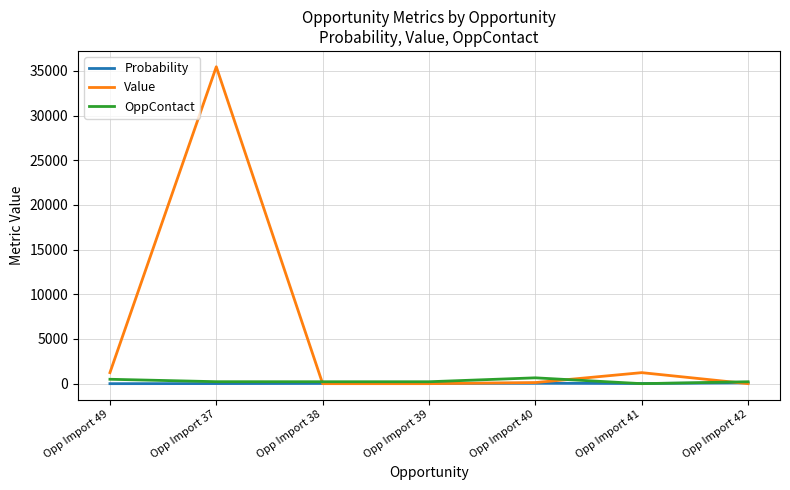

At which label does Value reach its peak?

Opp Import 37